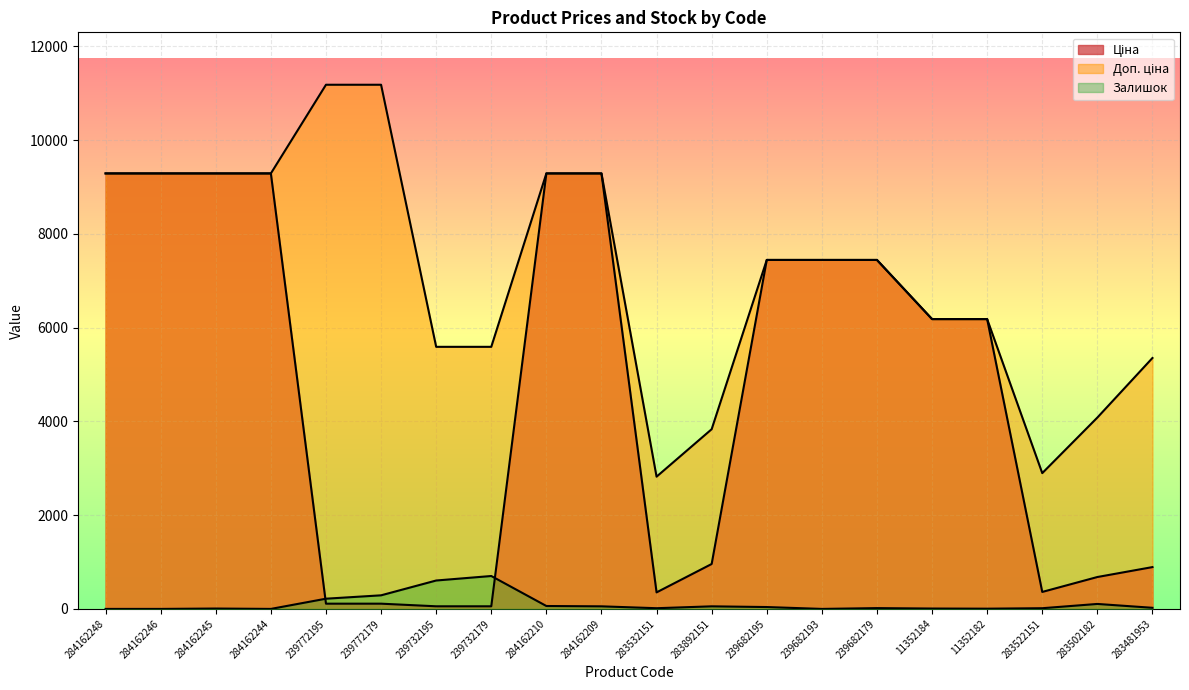

Rank the series by their average value, from highest to lowest.

Доп. ціна, Ціна, Залишок